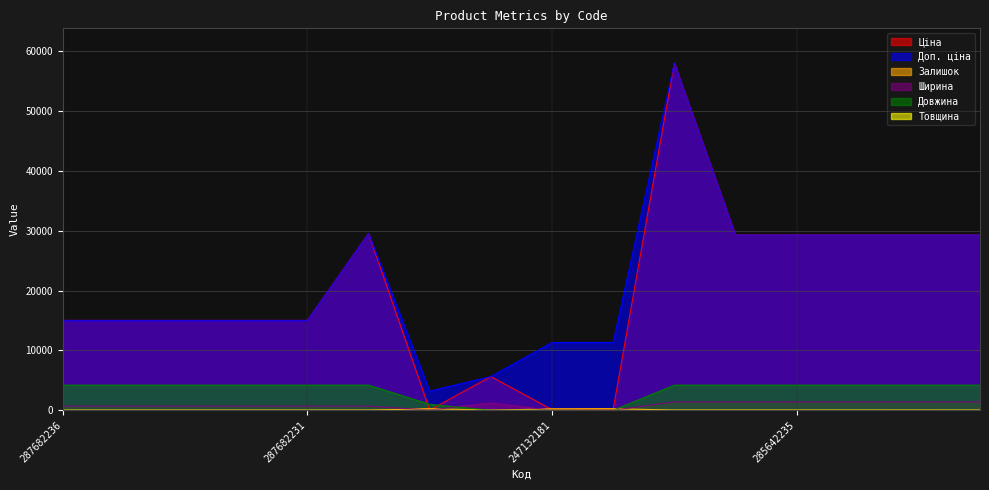

Which series has the widest spread of values?

Ціна